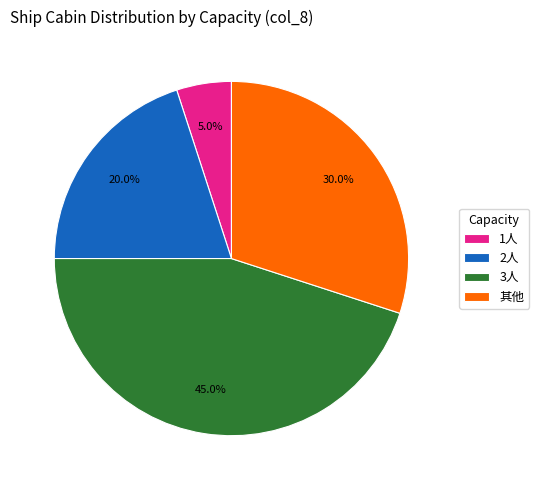

Do 2人 and 3人 together represent more than half of the pie?

Yes